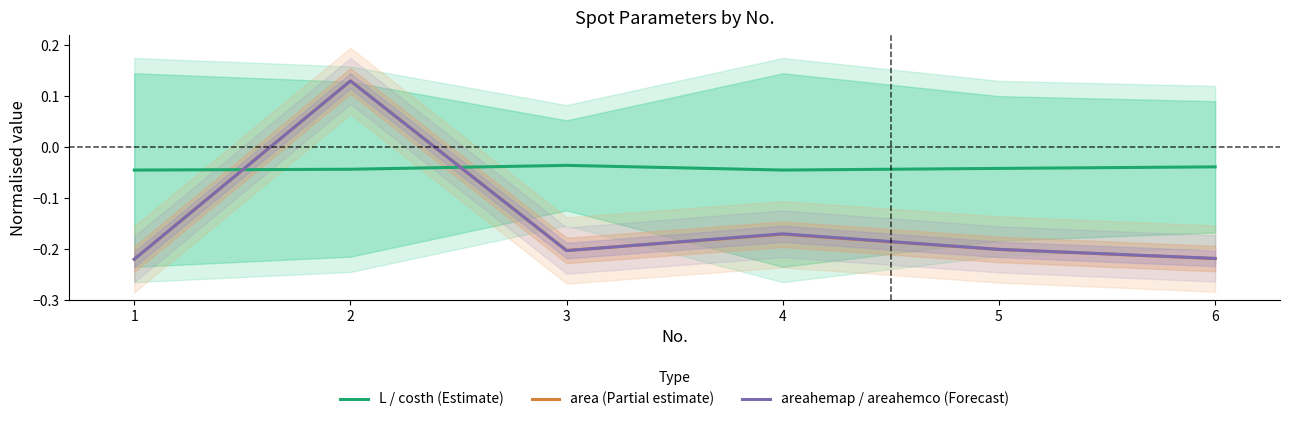

What is the average value of the area (Partial estimate) series?

-0.1